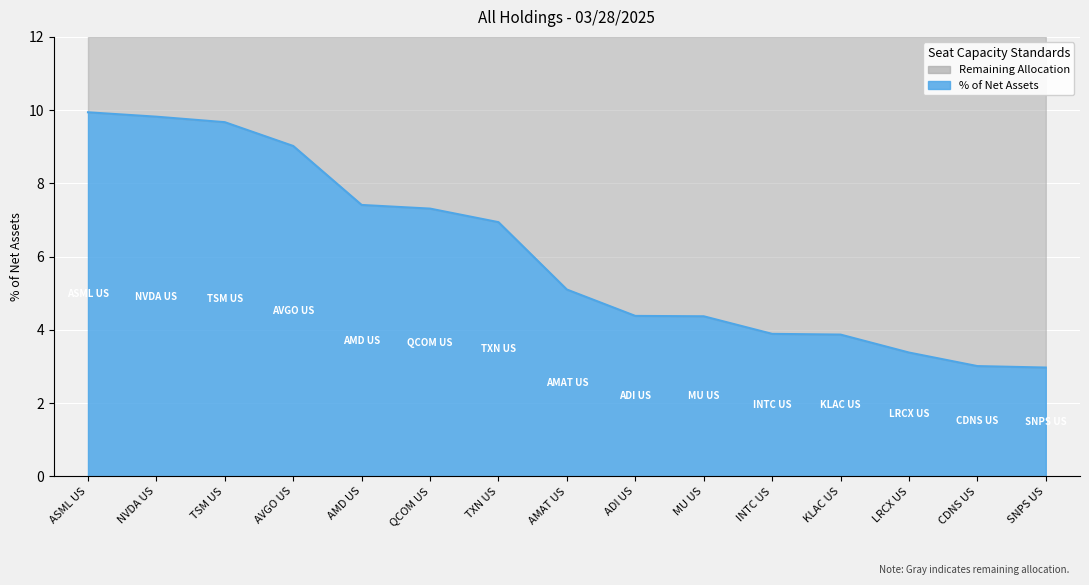

Between LRCX US and TXN US, which is larger?

TXN US